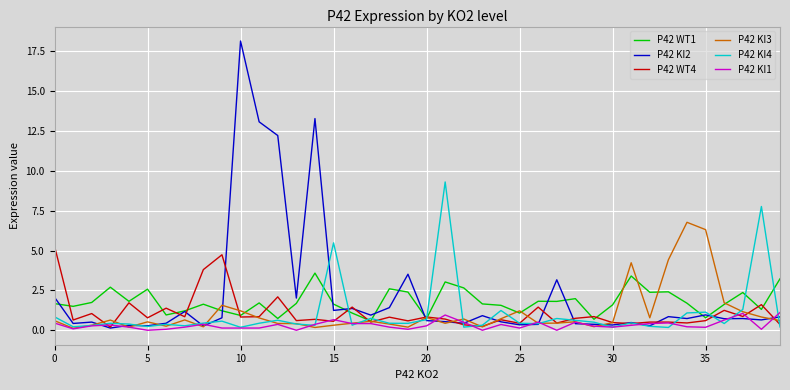

List the series in order of their peak value, highest first.

P42 KI2, P42 KI4, P42 KI3, P42 WT4, P42 WT1, P42 KI1